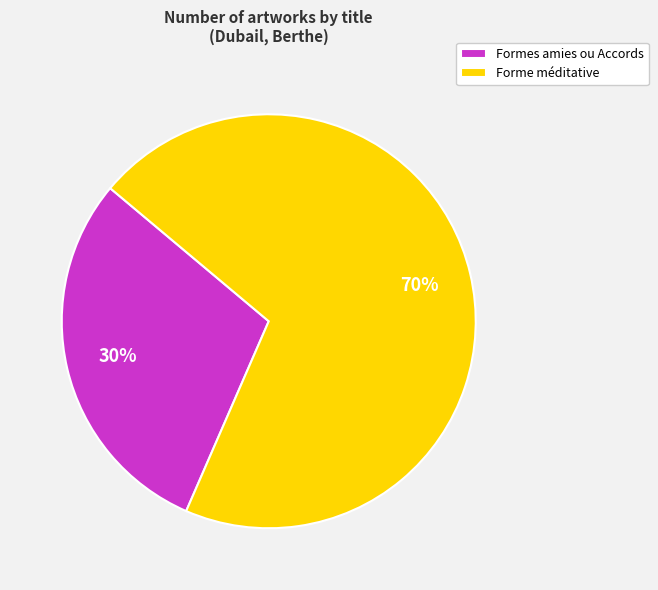

Is there a majority slice in this chart?

Yes